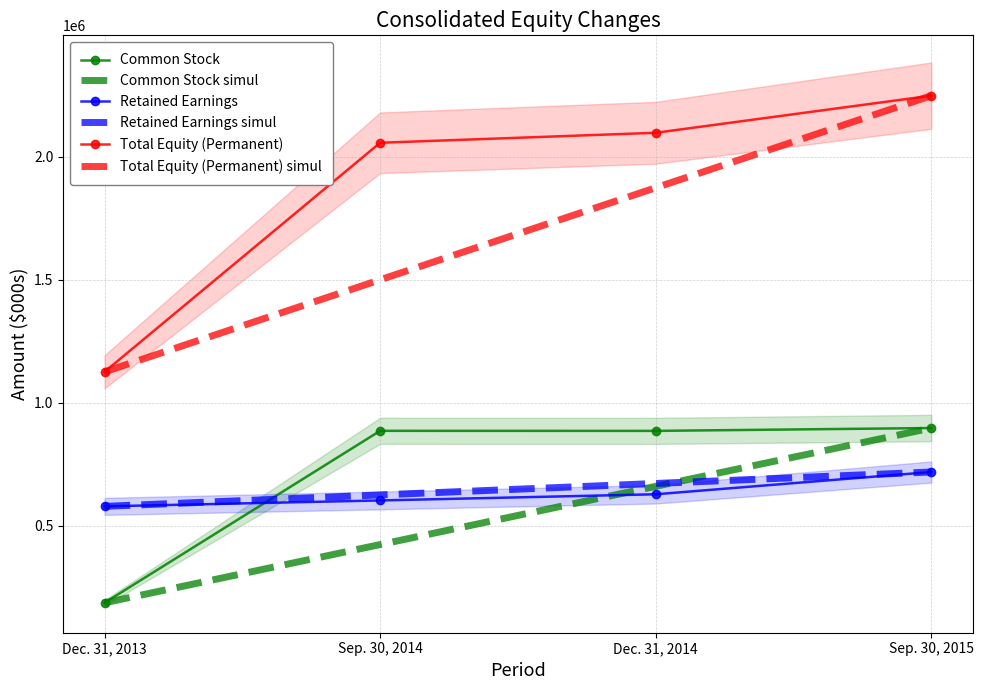

What value does the Common Stock simul series have at Sep. 30, 2014?

422917.7